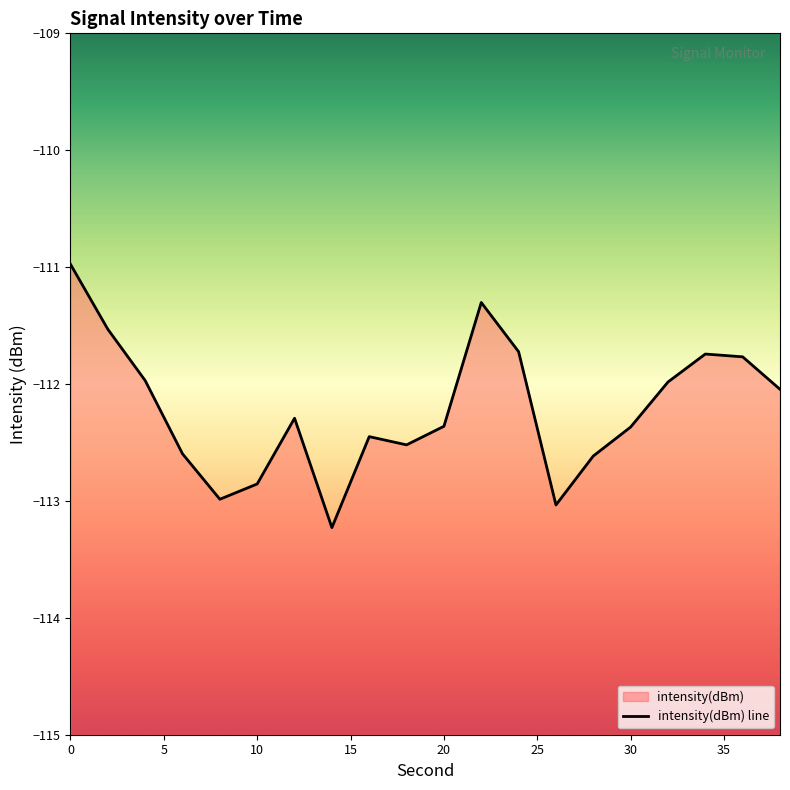

What is the sum of all values?

-2244.4